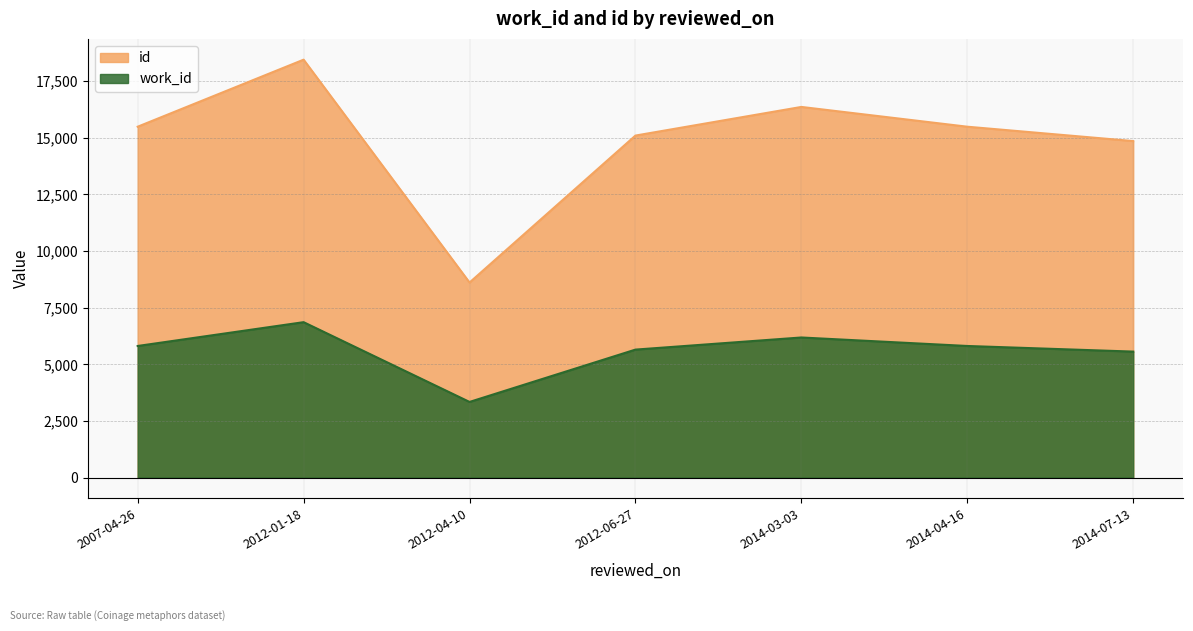

List the series in order of their peak value, lowest first.

work_id, id